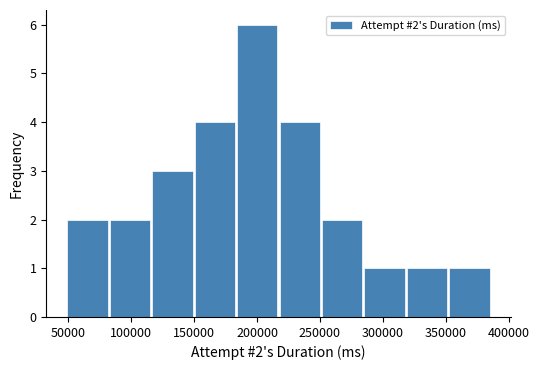

Which range on the x-axis has the tallest bar?

185000 to 220000